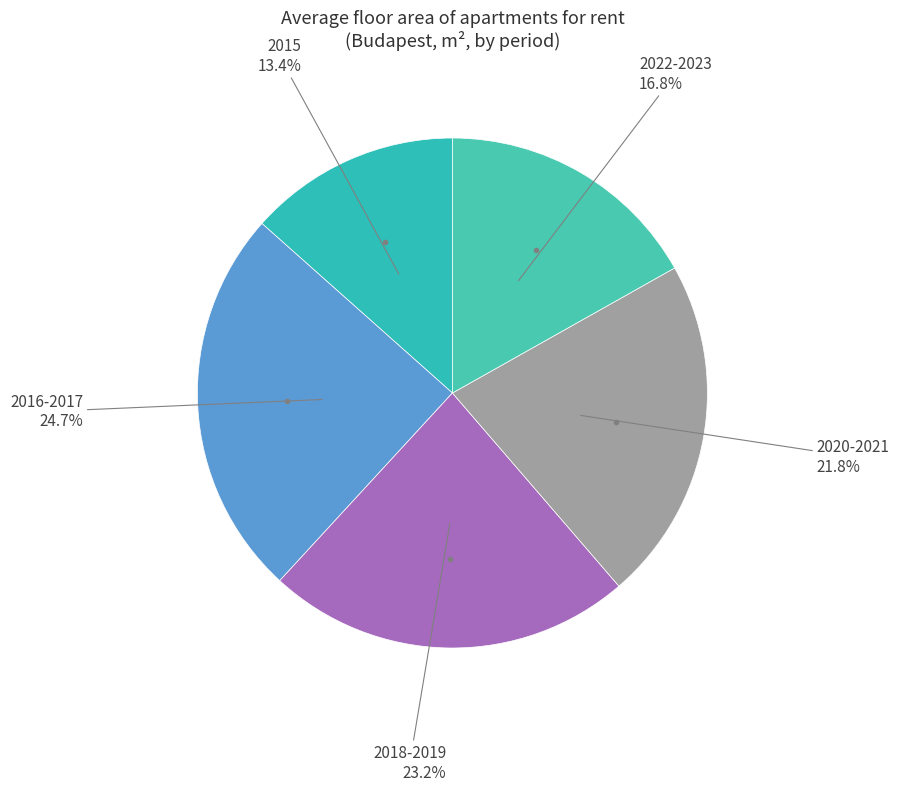

Is there a majority slice in this chart?

No